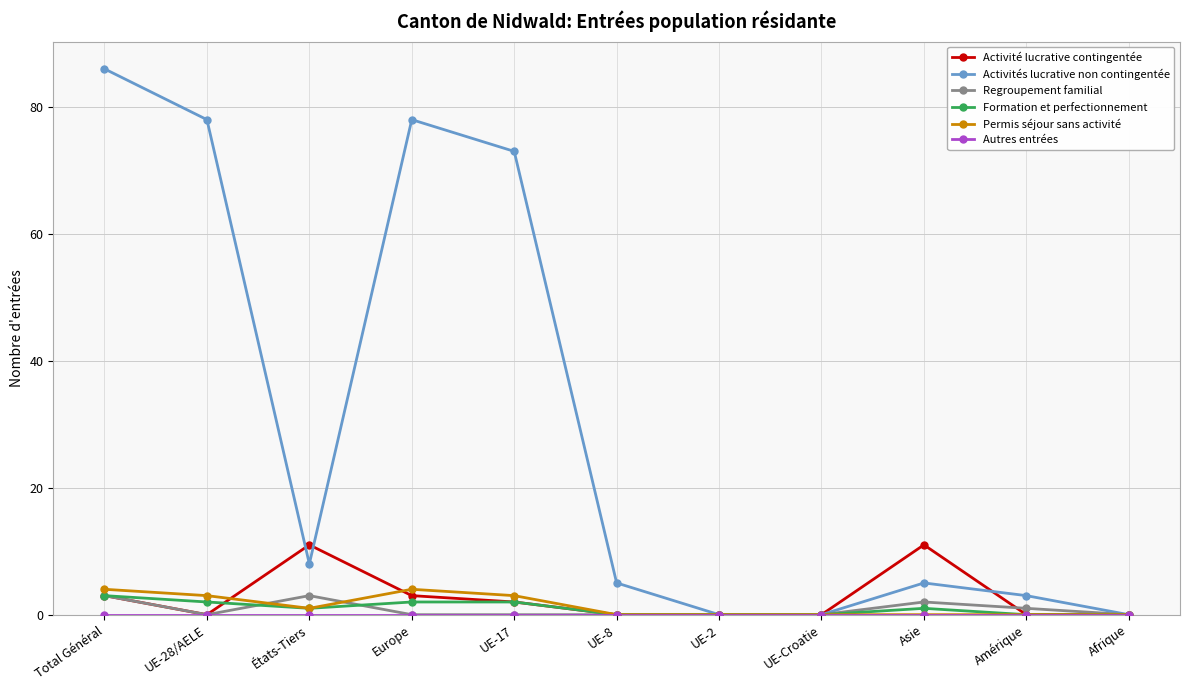

True or false: Formation et perfectionnement has more than 0 points higher than both neighbors.

True